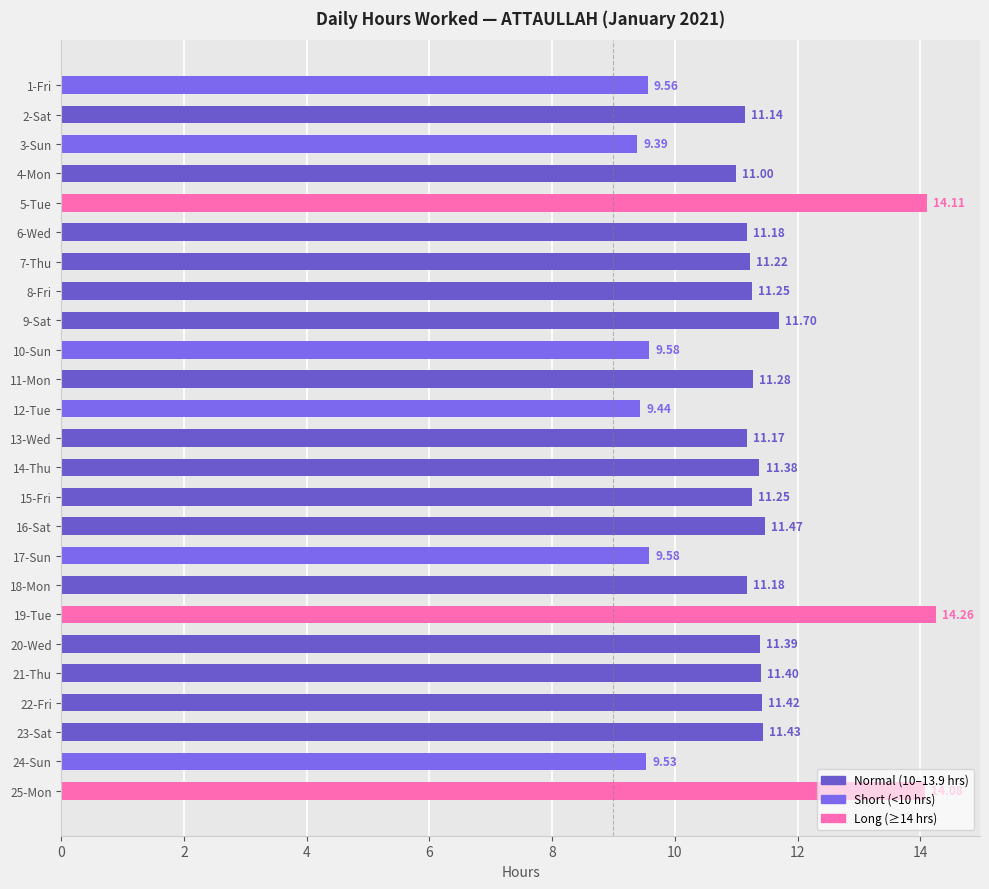

Approximately how many times larger is the value at 24-Sun compared to 9-Sat?

0.8